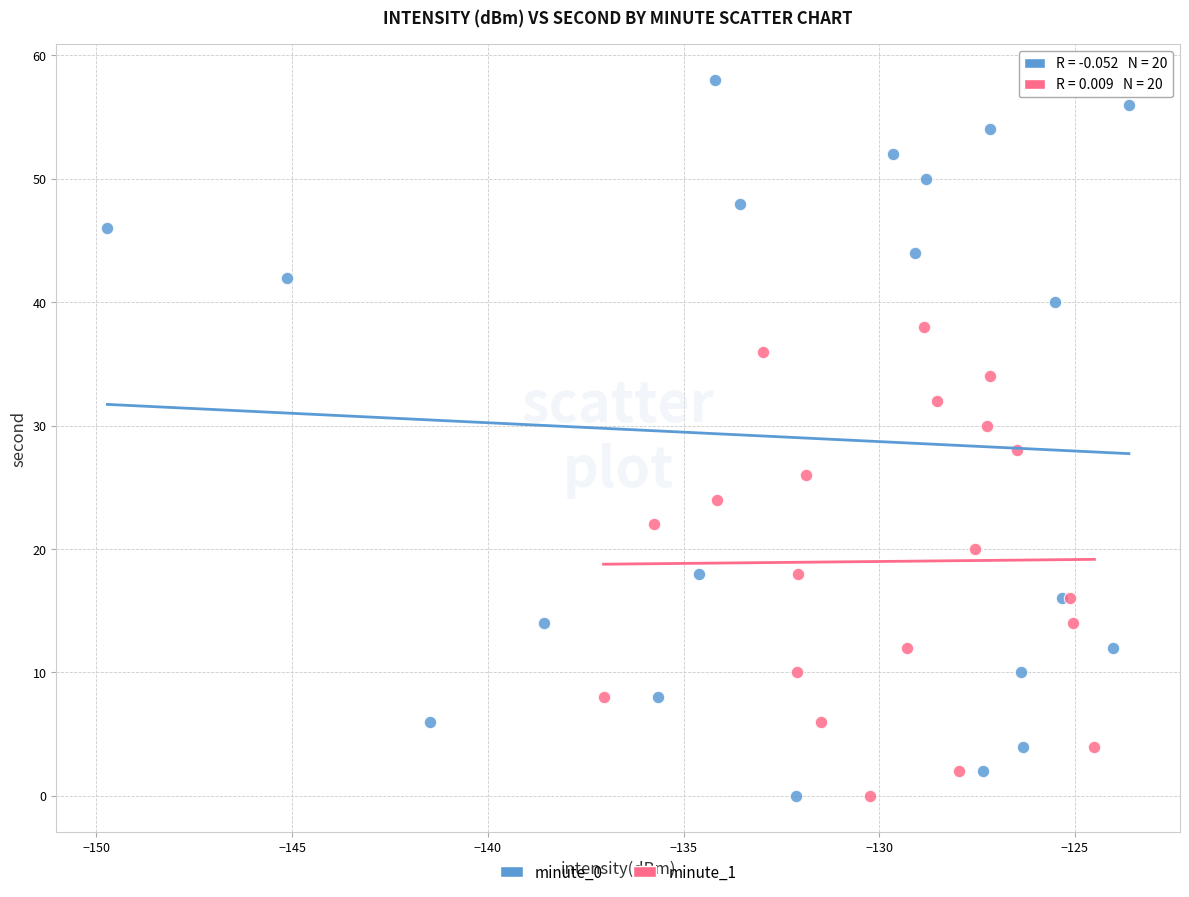

What are all the series names shown in the legend?

minute_0, minute_1